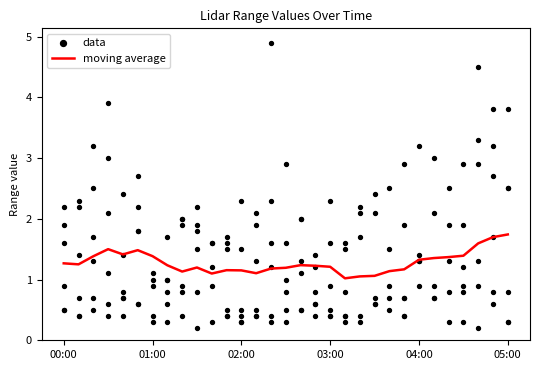

What is the change in value from 23 to 29?

+0.5